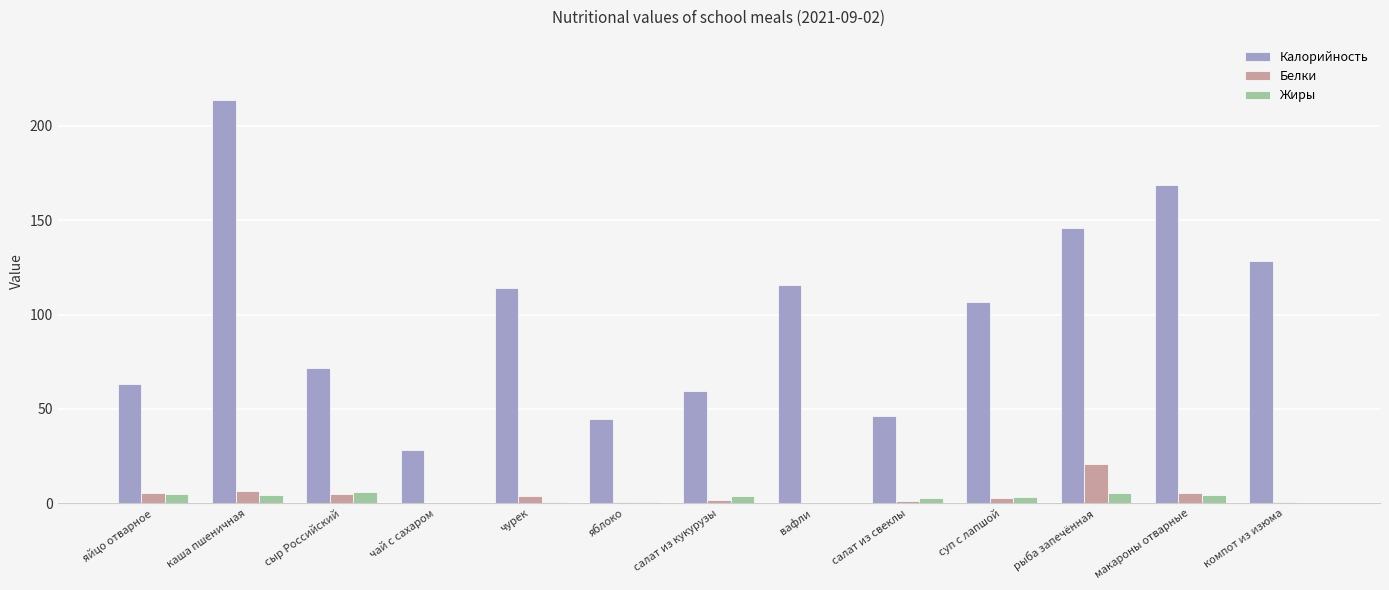

The value of Калорийность at чурек is 114.2. True or false?

True